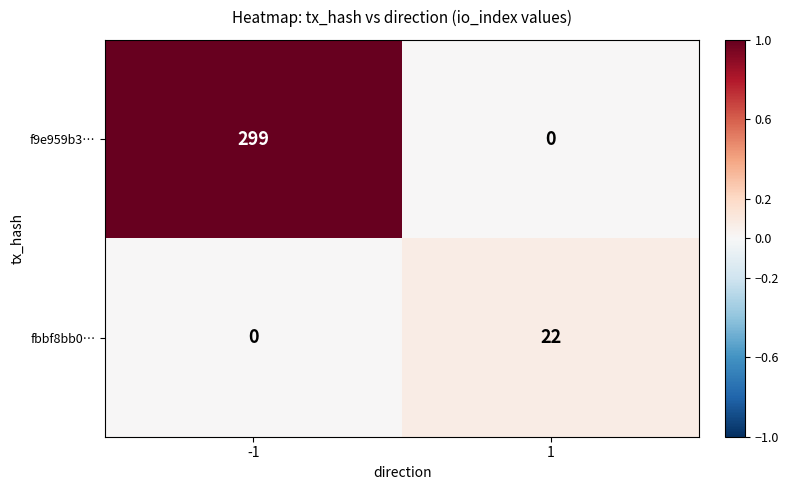

Rank the series at -1 from highest to lowest value.

f9e959b3…, fbbf8bb0…